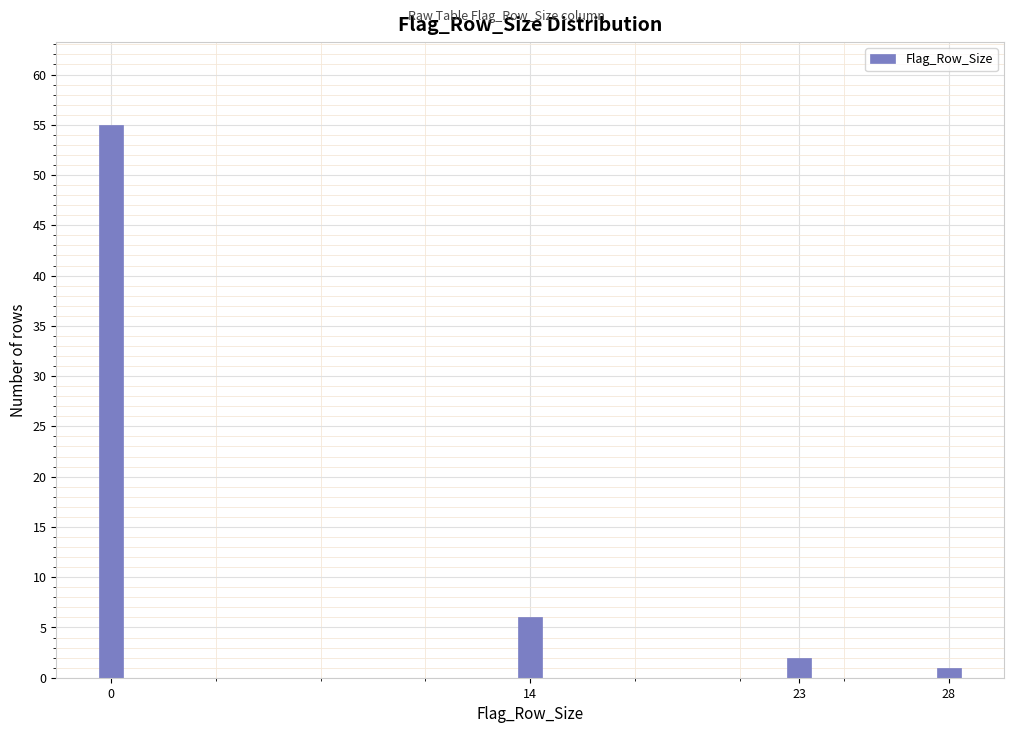

Reading right to left, transcribe all the data shown in this chart.

1	2	6	55